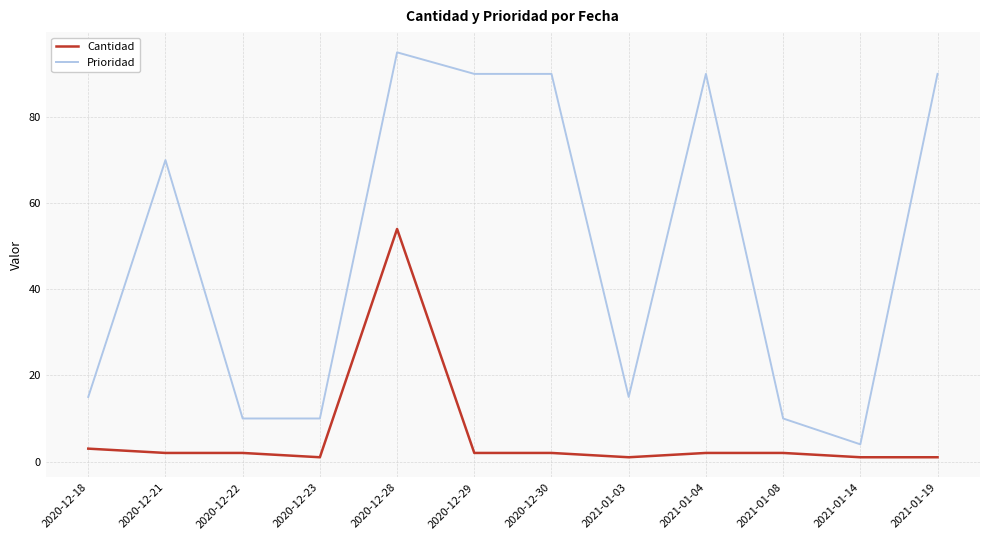

At which category does the chart reach its peak across all series?

2020-12-28